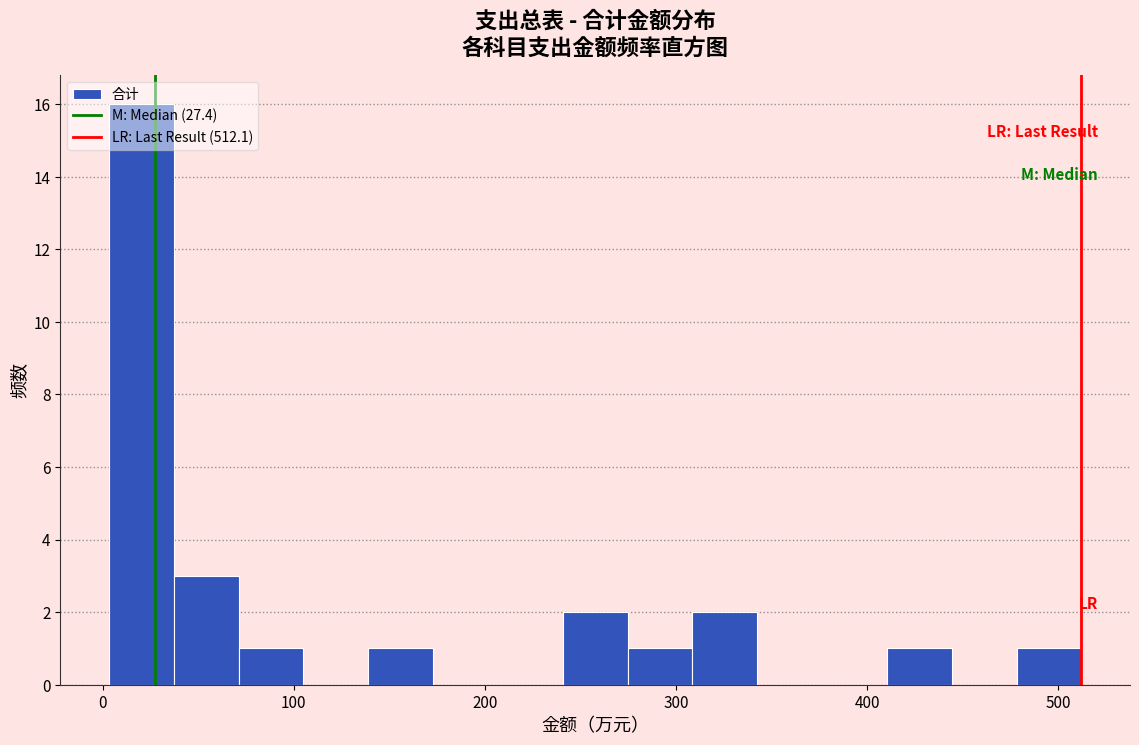

Read against the x-axis, roughly where is the centre of the tallest bar?

20